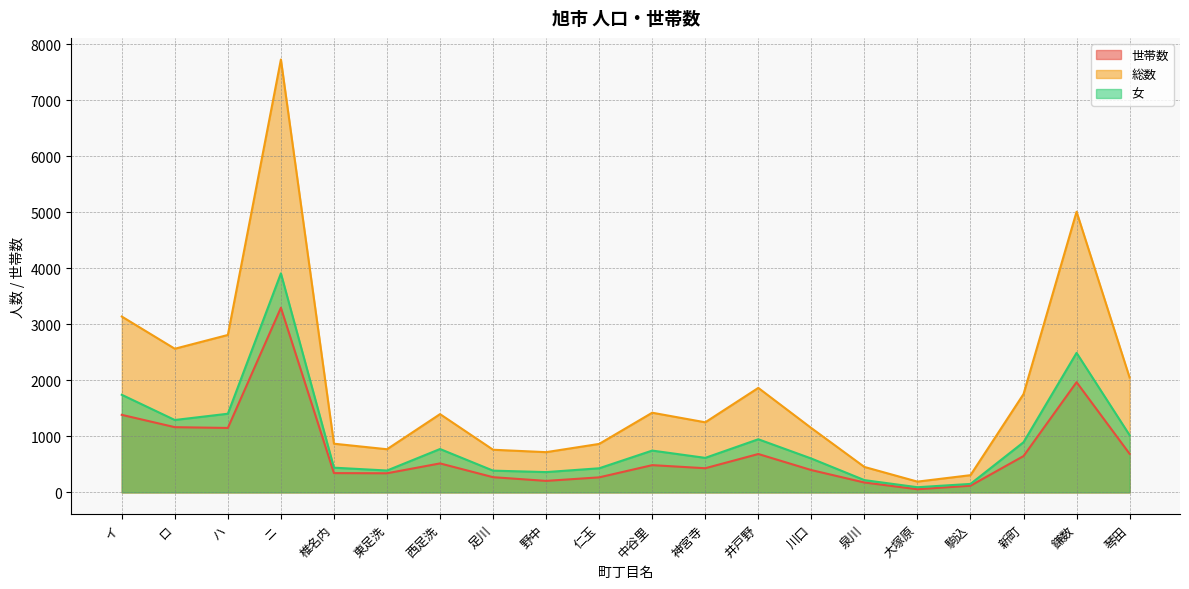

Which series has the widest spread of values?

総数